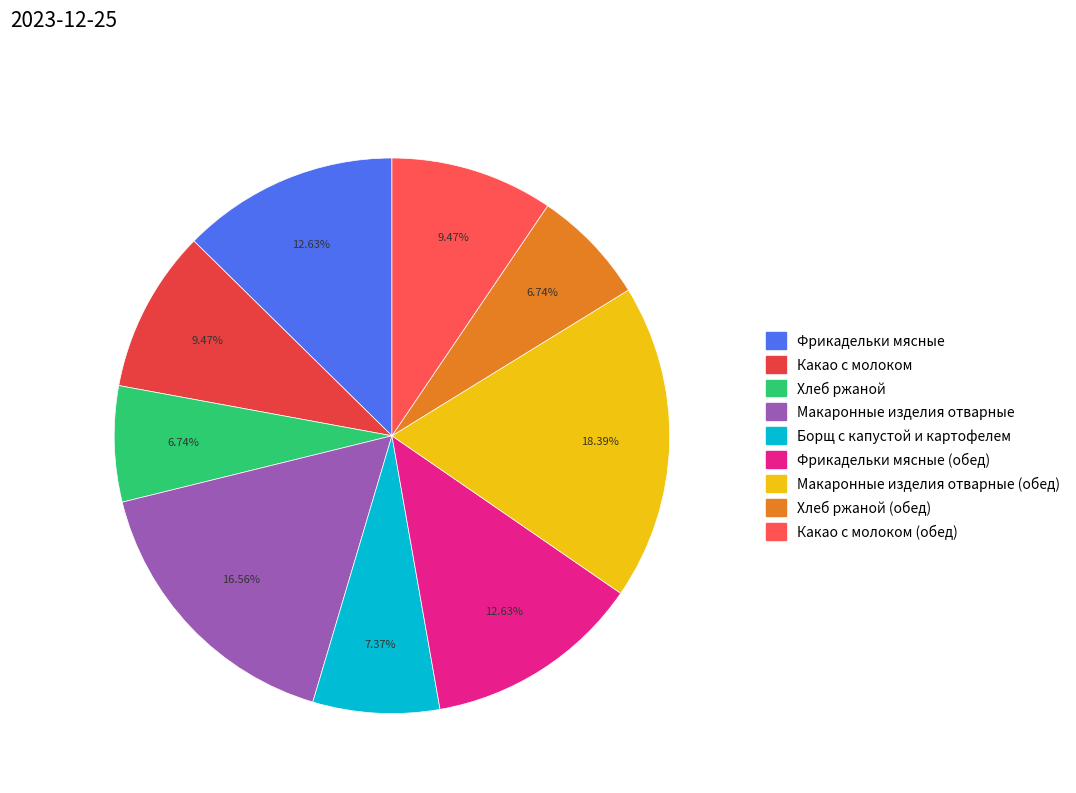

Count the number of slices in the pie.

9